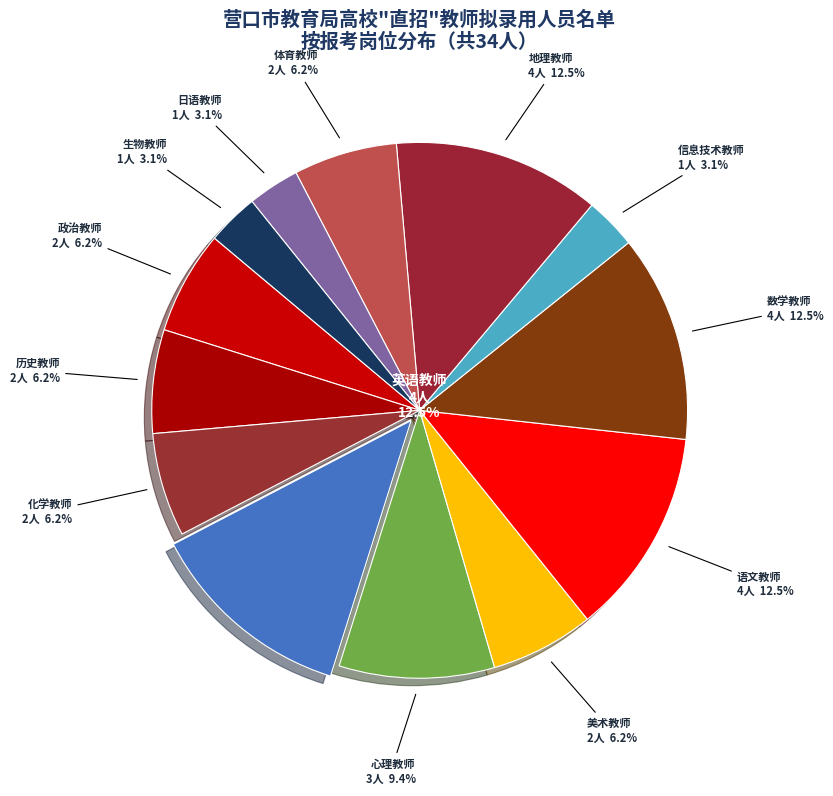

Is the sum of 政治教师 and 历史教师 greater than half?

No